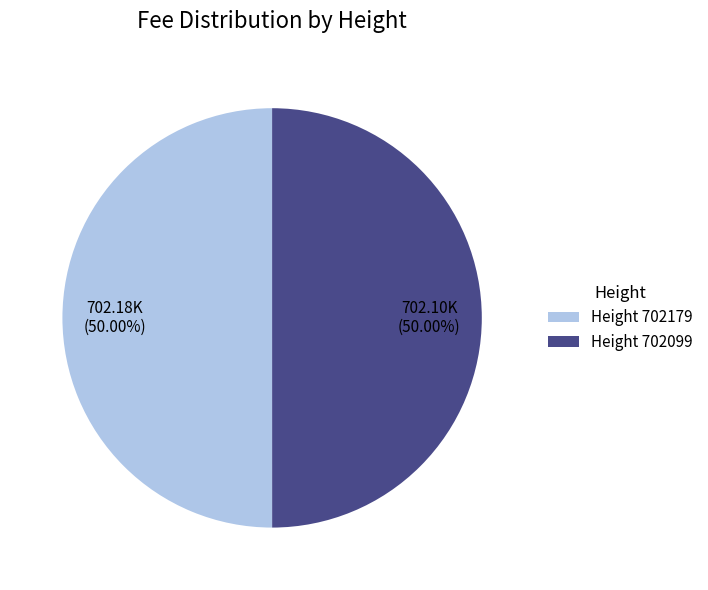

How many segments does this pie chart have?

2